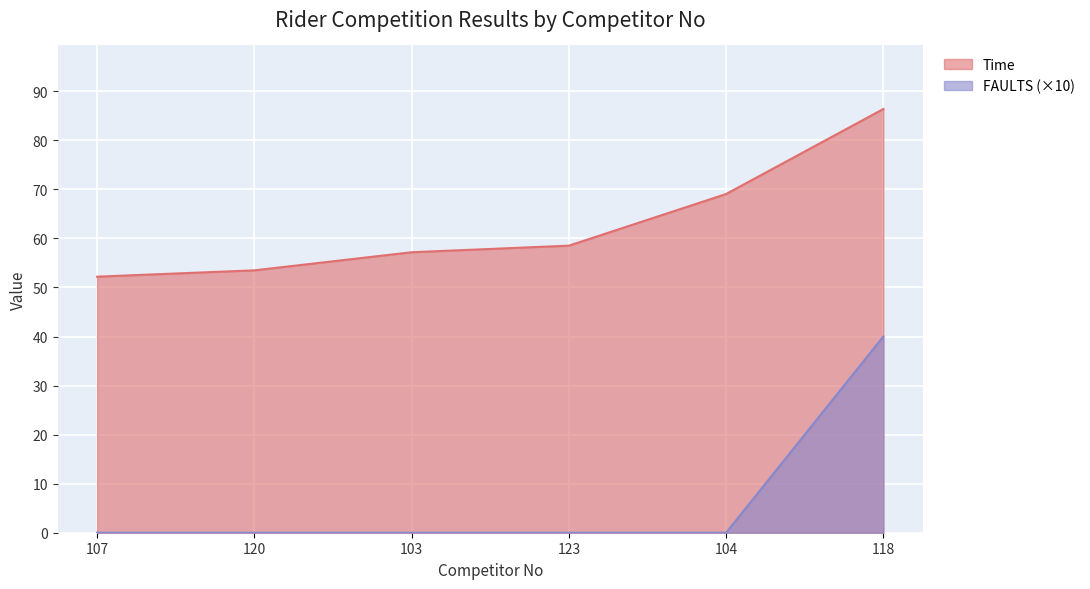

How many data points in Time are above 58?

3